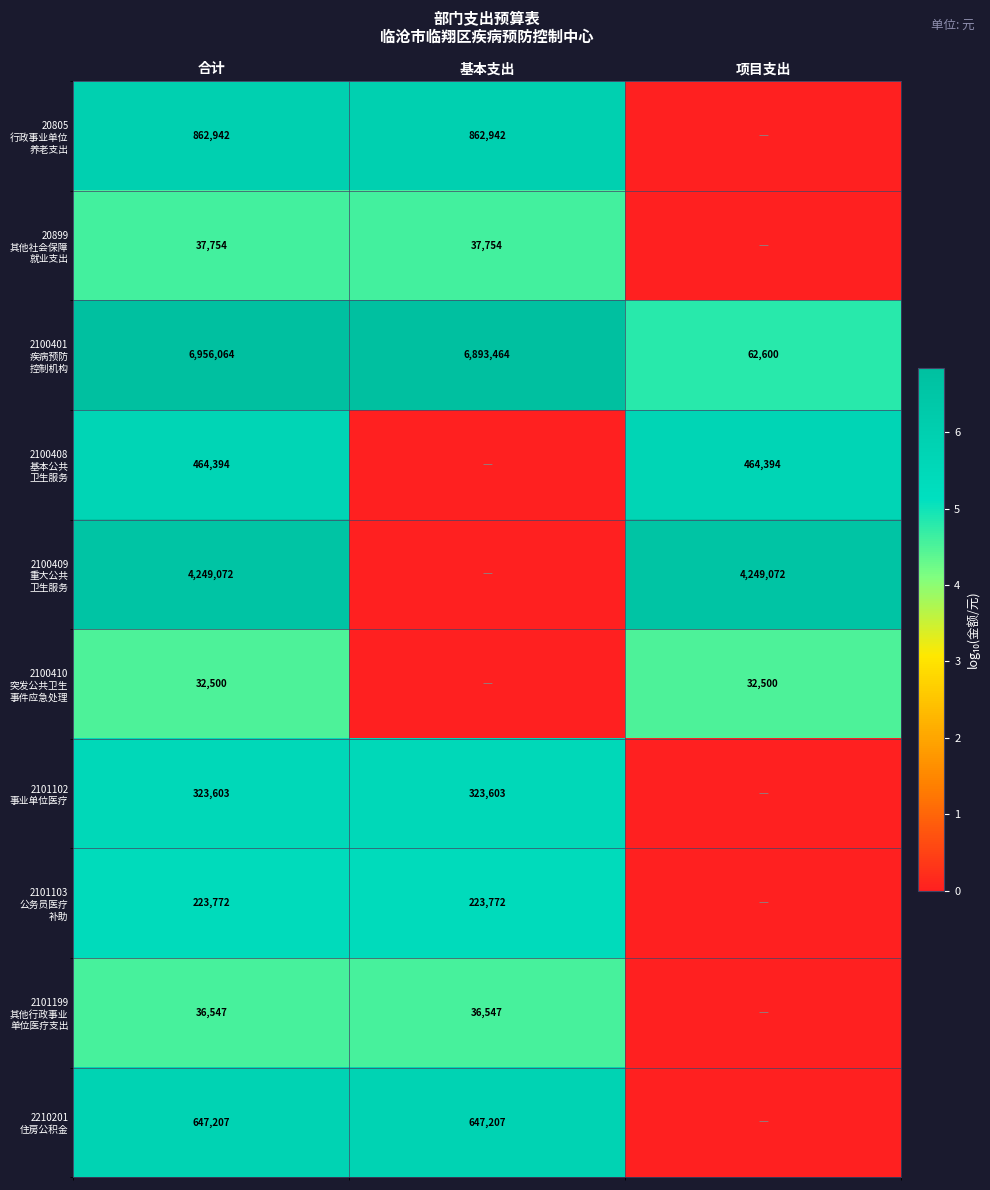

What is the total value across all series at 合计?

13833855